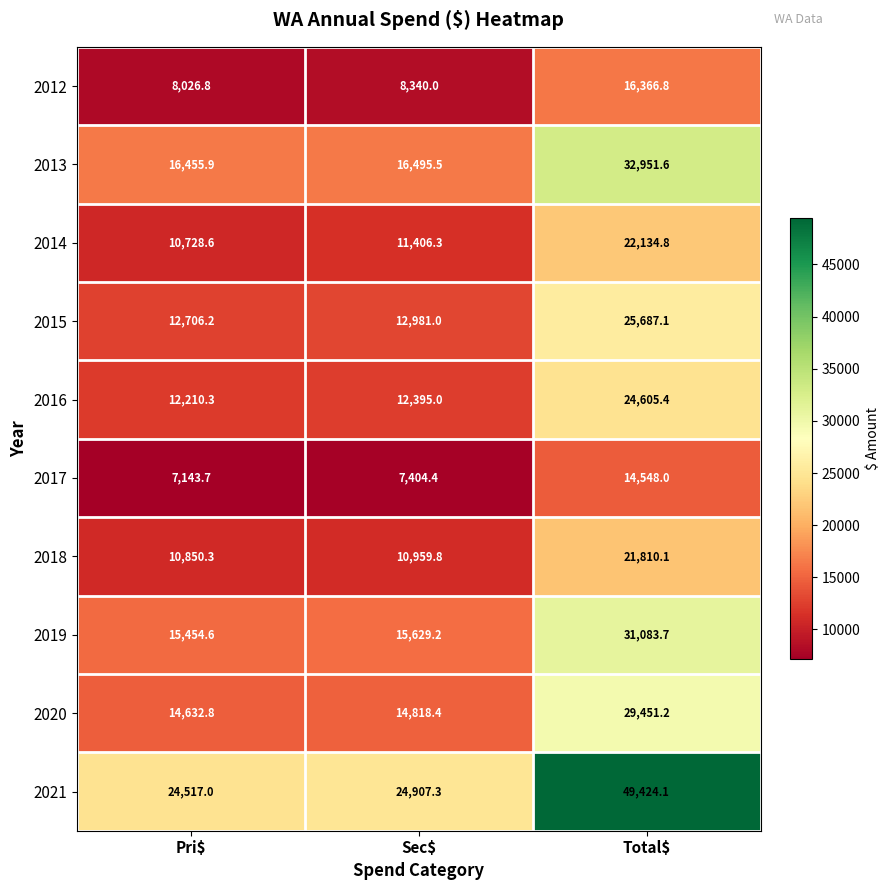

True or false: 2020 has a value of 14632.8 at Pri$.

True